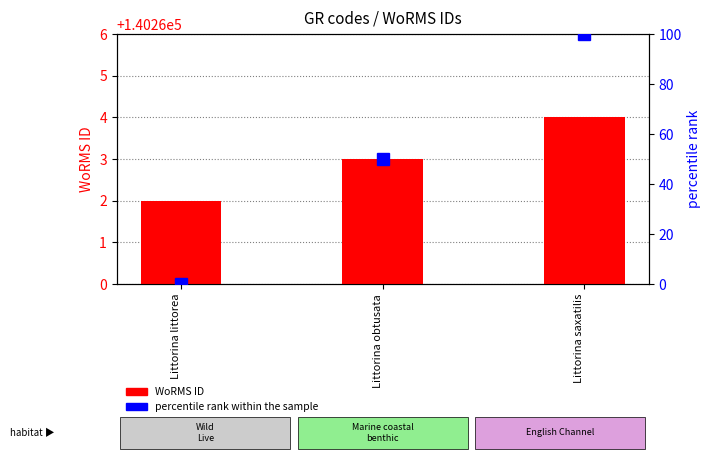

What are all the series names shown in the legend?

WoRMS ID, percentile rank within the sample